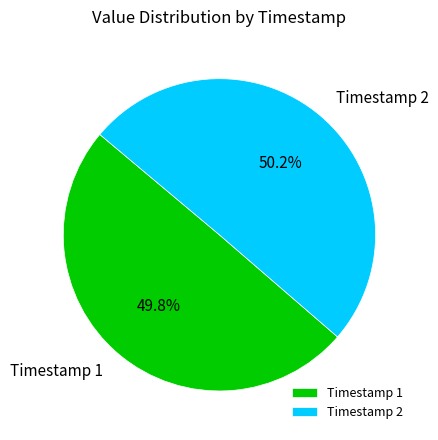

What is the ratio of the value at Timestamp 1 to the value at Timestamp 2?

1.0